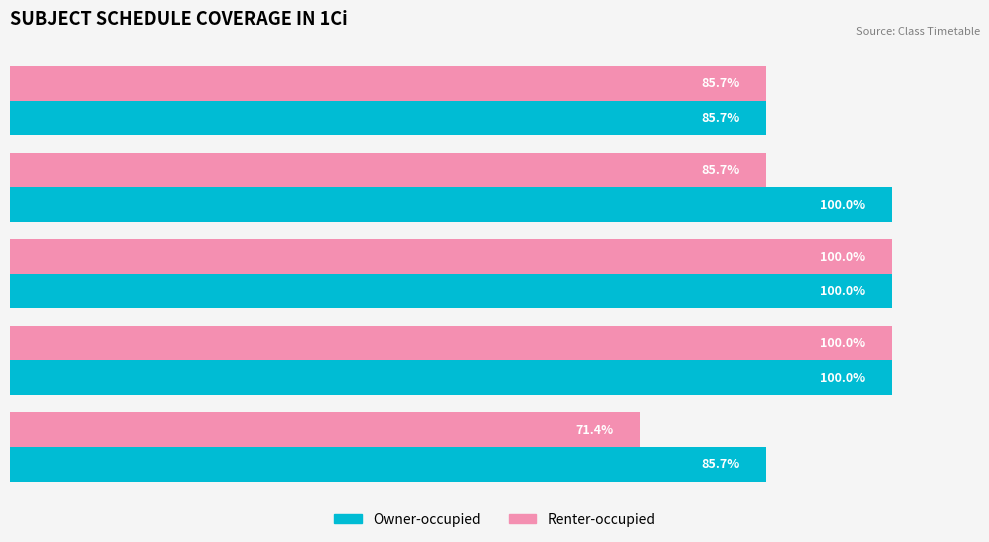

Reading right to left, what are all the values shown in this chart?

Owner-occupied: 85.7	100.0	100.0	100.0	85.7
Renter-occupied: 71.4	100.0	100.0	85.7	85.7